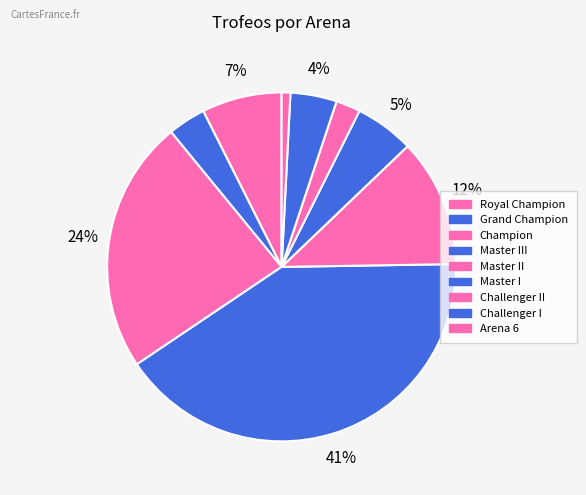

How many slices are in this pie chart?

9